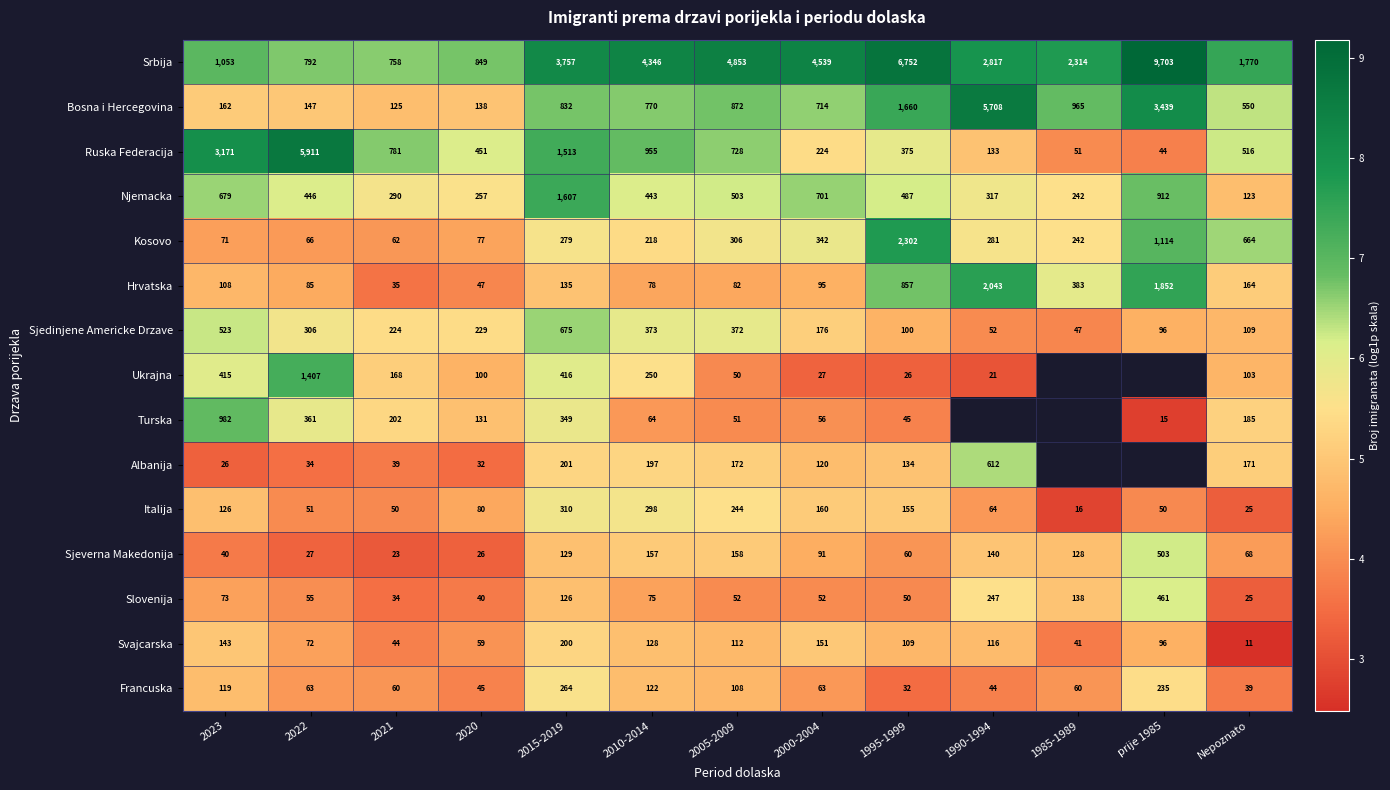

What is the difference between the highest and lowest values at 1990-1994?

5.6